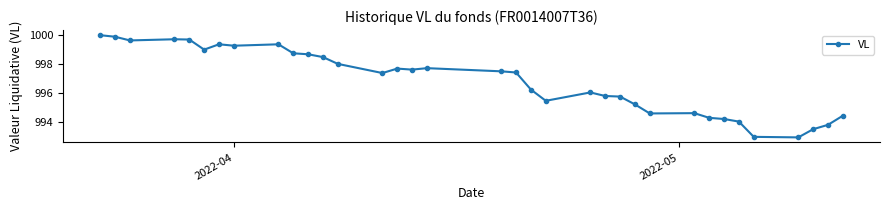

What is the minimum value shown in the chart?

992.9